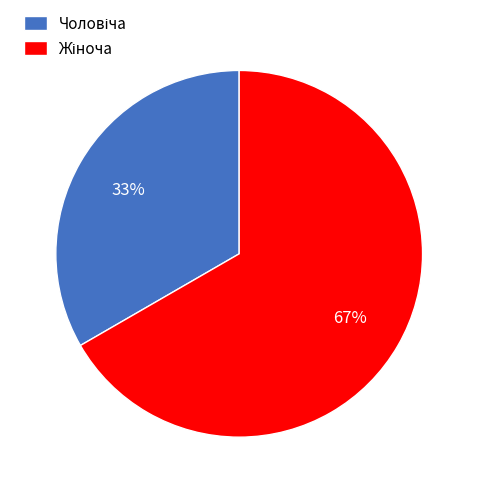

To the nearest percent, what is the average slice percentage?

50%